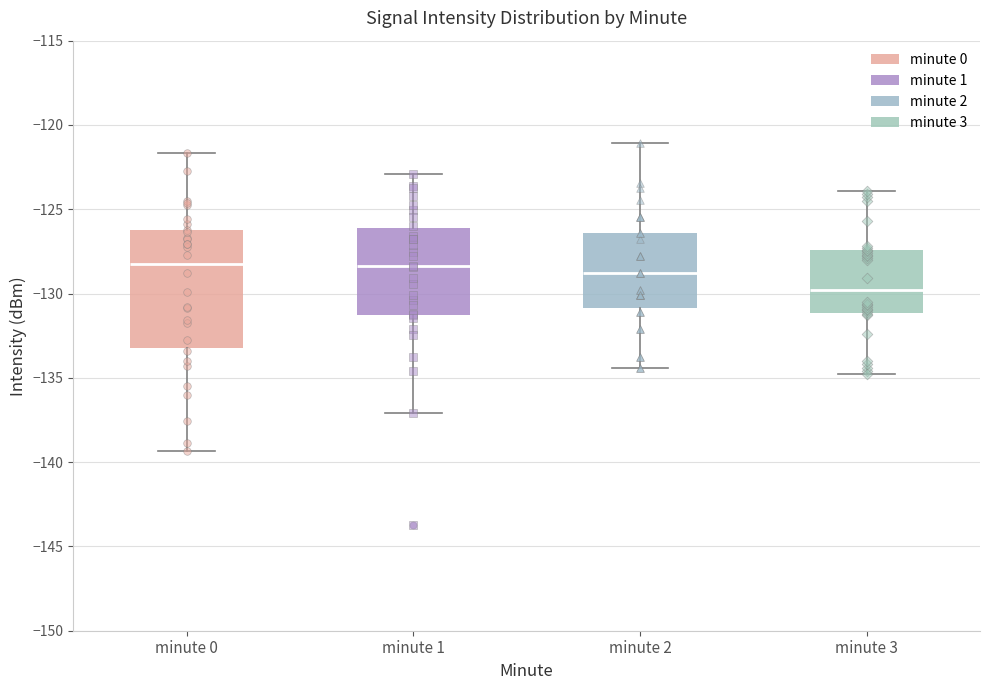

Reading left to right, transcribe this box plot: for each box, give where its median line is, the range the box spans, and where its two whiskers end, as read against the y-axis. The values are not printed on the chart, so give them approximately, as read against the axis.

minute 0: median -128.0, box -133.5 to -126.0, whiskers -139.5 to -121.5
minute 1: median -128.5, box -131.5 to -126.0, whiskers -137.0 to -123.0
minute 2: median -129.0, box -131.0 to -126.5, whiskers -134.5 to -121.0
minute 3: median -130.0, box -131.0 to -127.5, whiskers -135.0 to -124.0